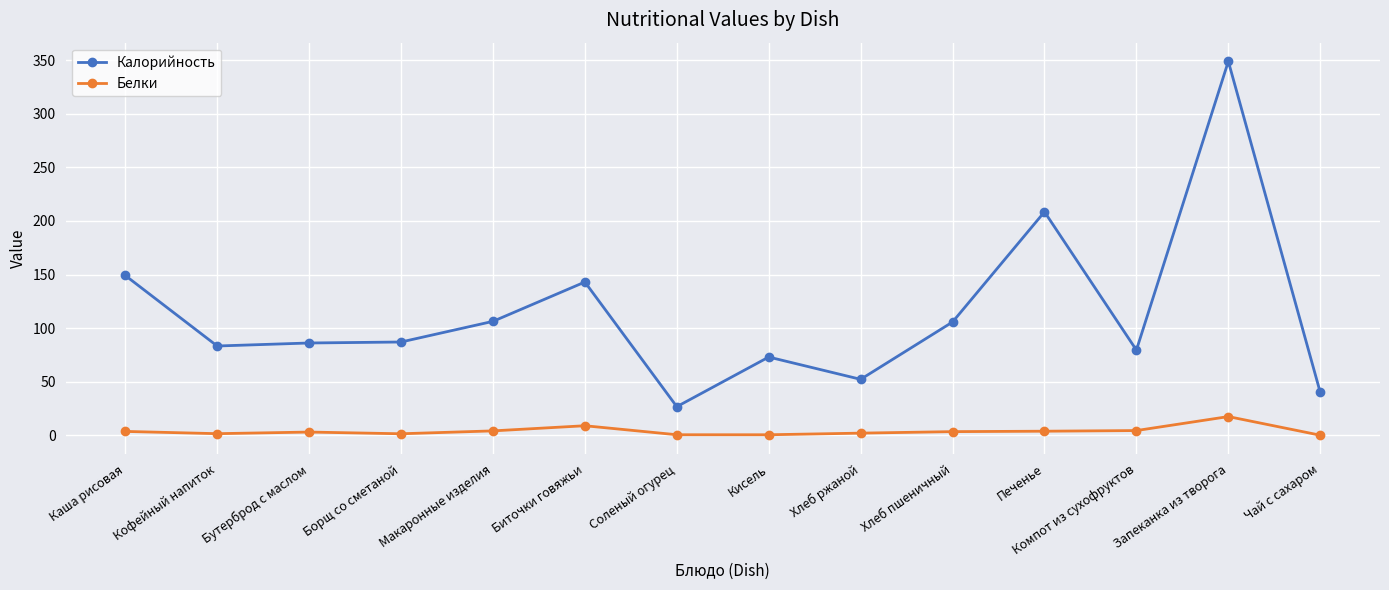

True or false: Белки and Калорийность intersect in this chart.

False